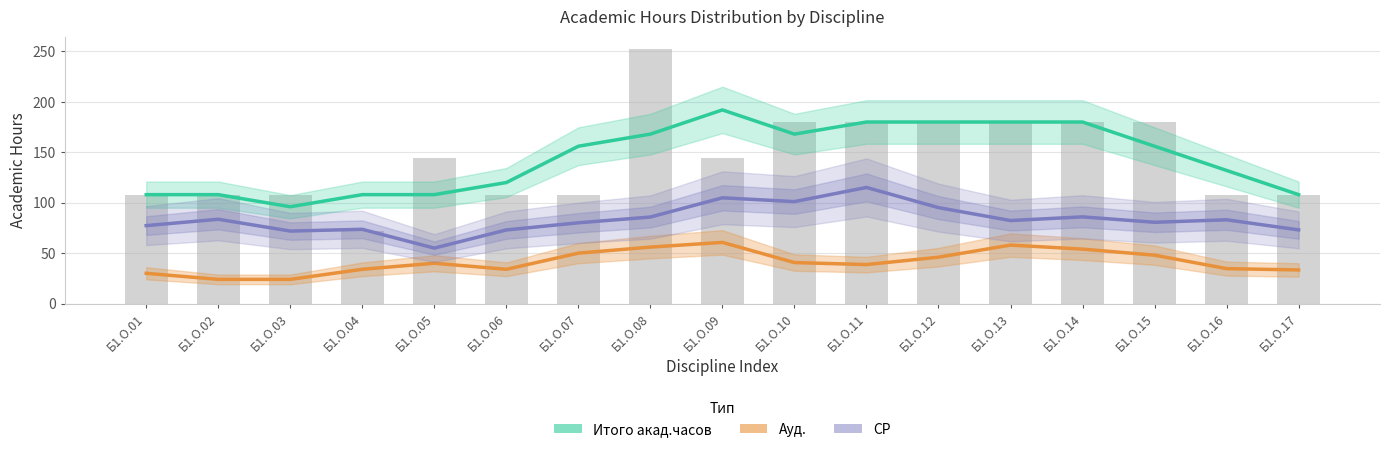

Rank the series by their average value, from highest to lowest.

Итого акад.часов, СР, Ауд.